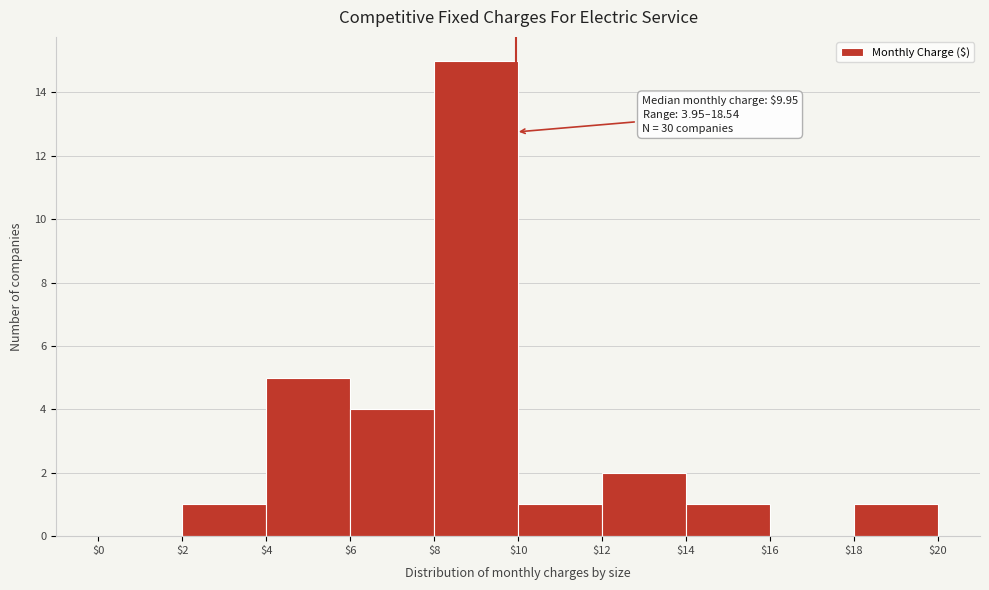

Over which range of the x-axis is the bar tallest?

$8 to $10